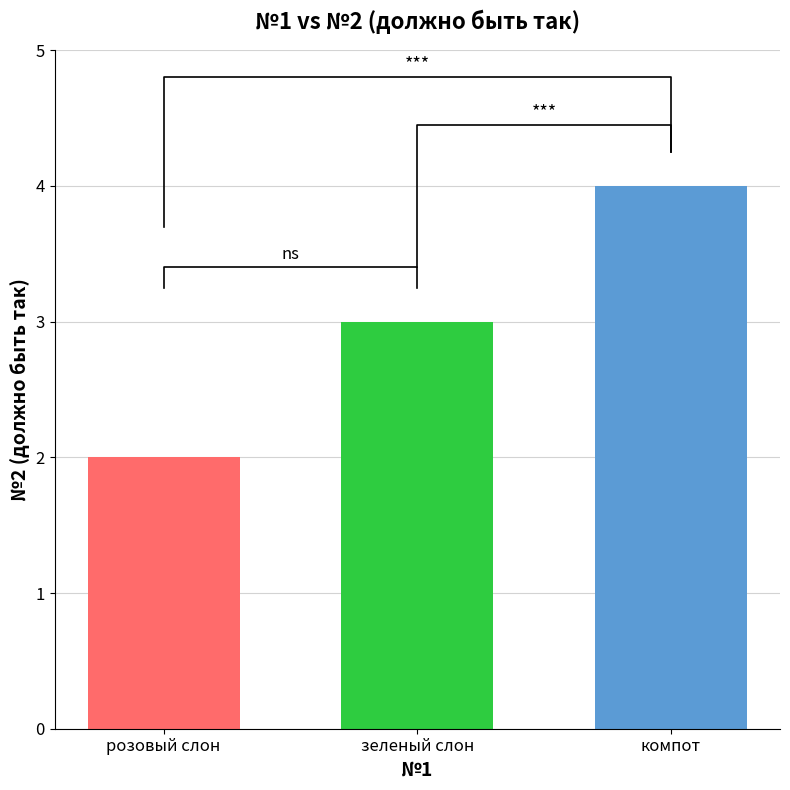

What is the greatest value displayed?

4